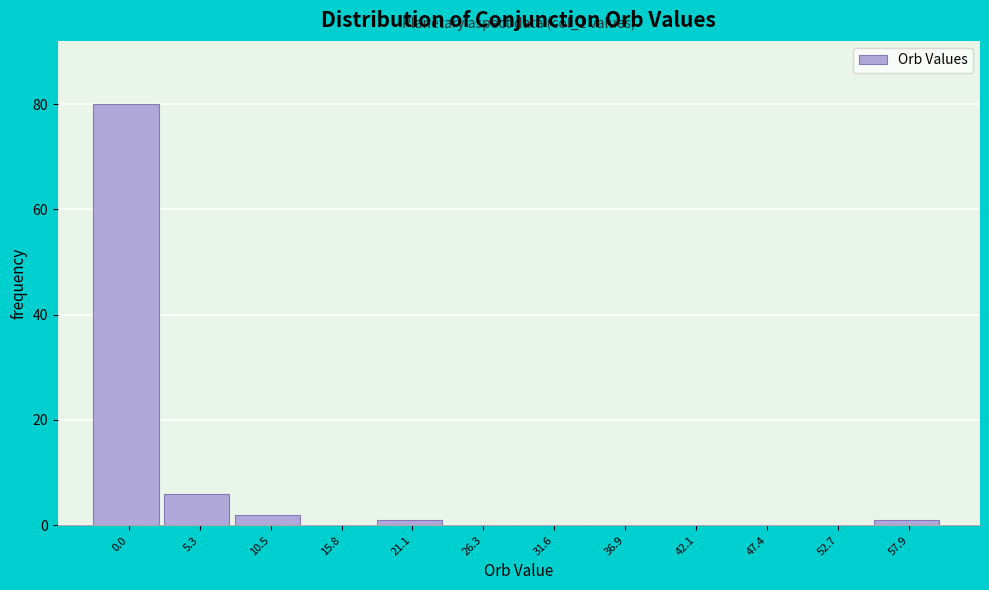

Reading left to right, transcribe all the data shown in this chart.

0.0=80	5.3=6	10.5=2	15.8=0	21.1=1	26.3=0	31.6=0	36.9=0	42.1=0	47.4=0	52.7=0	57.9=1